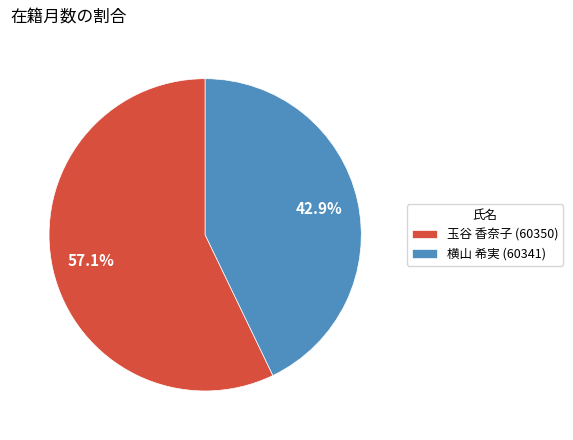

Count the number of slices in the pie.

2